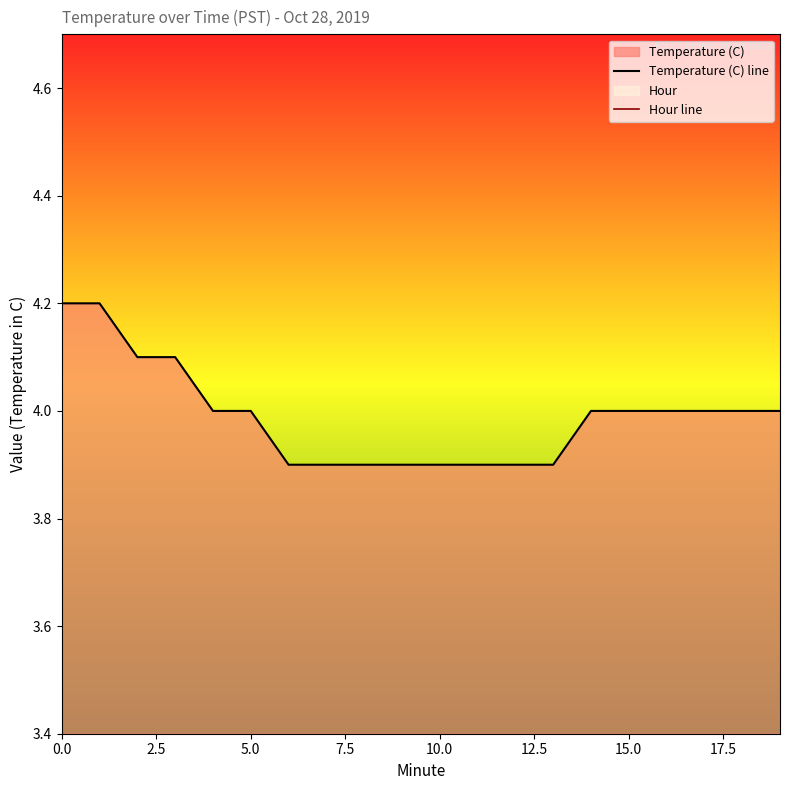

Which series has the largest total across all categories?

Temperature (C) line